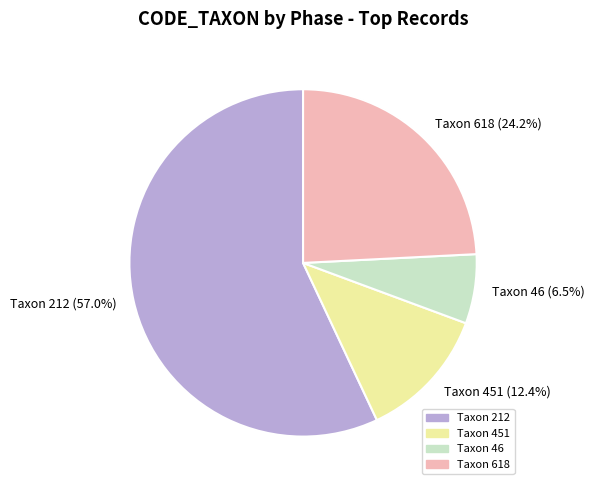

Between Taxon 618 (24.2%) and Taxon 451 (12.4%), which is larger?

Taxon 618 (24.2%)